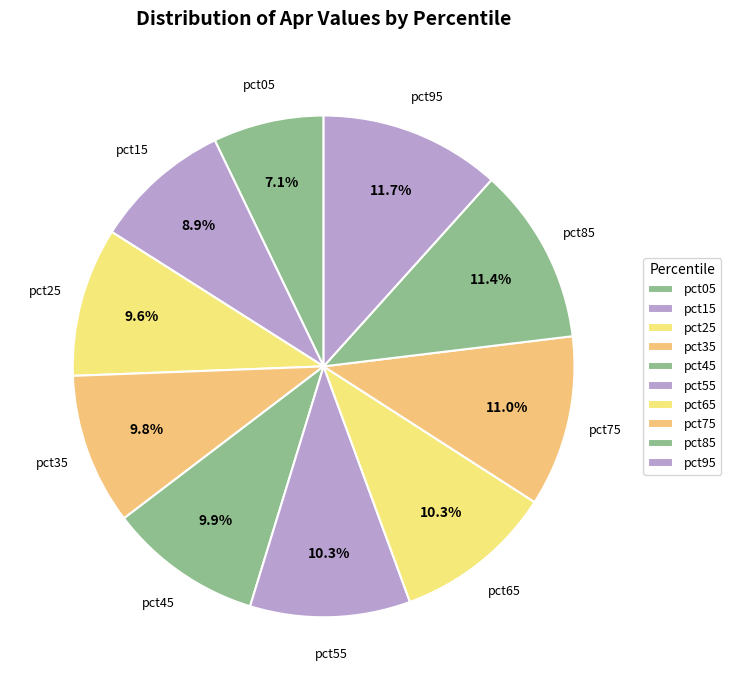

How many segments does this pie chart have?

10